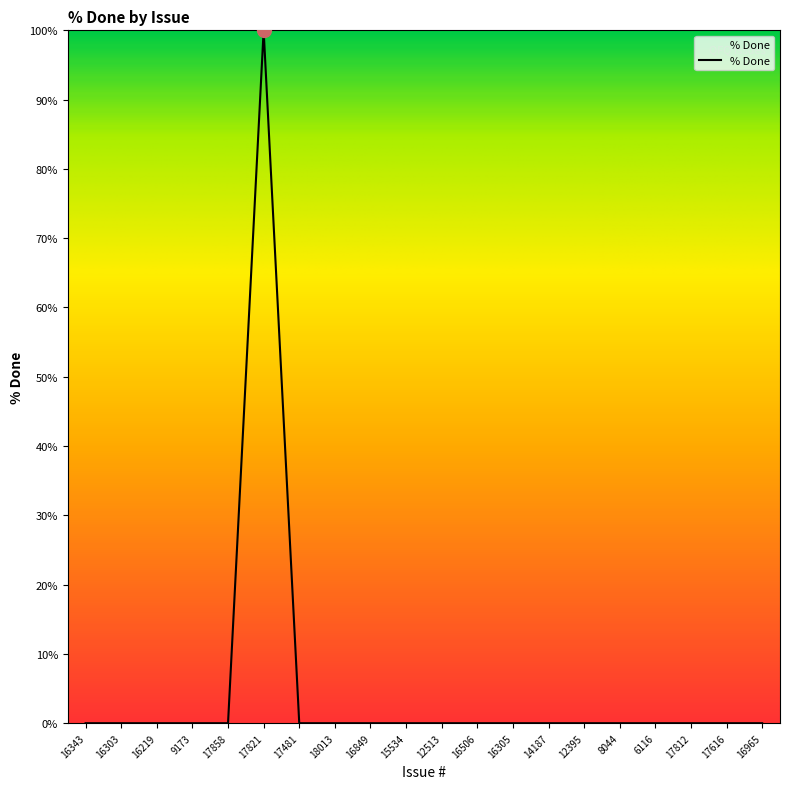

What position from the left is 12395?

15